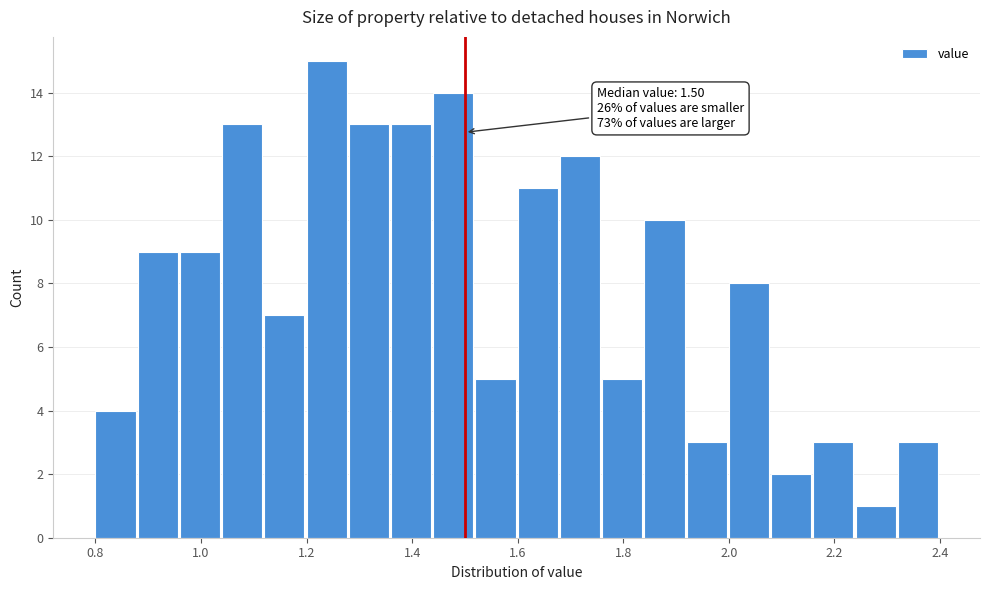

Which range on the x-axis has the tallest bar?

1.20 to 1.28